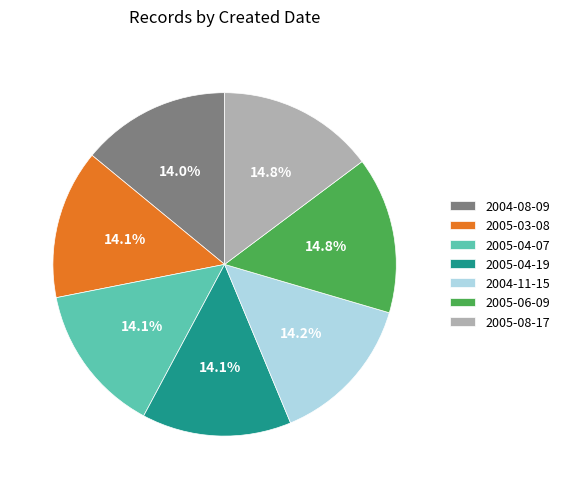

The 2005-03-08 slice represents 14% of the pie. True or false?

True